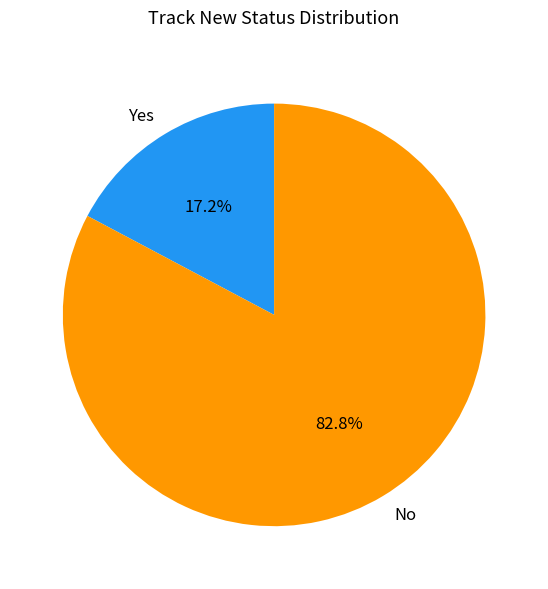

What is the smallest slice in the pie chart?

Yes